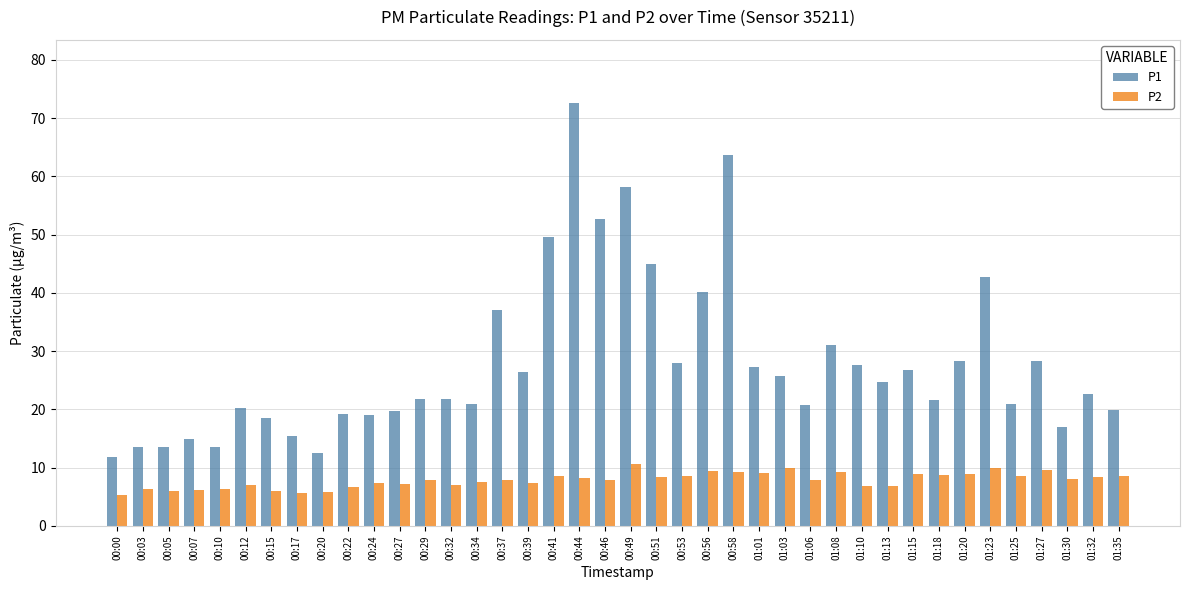

The value of P1 at 01:25 is 21.0. True or false?

True